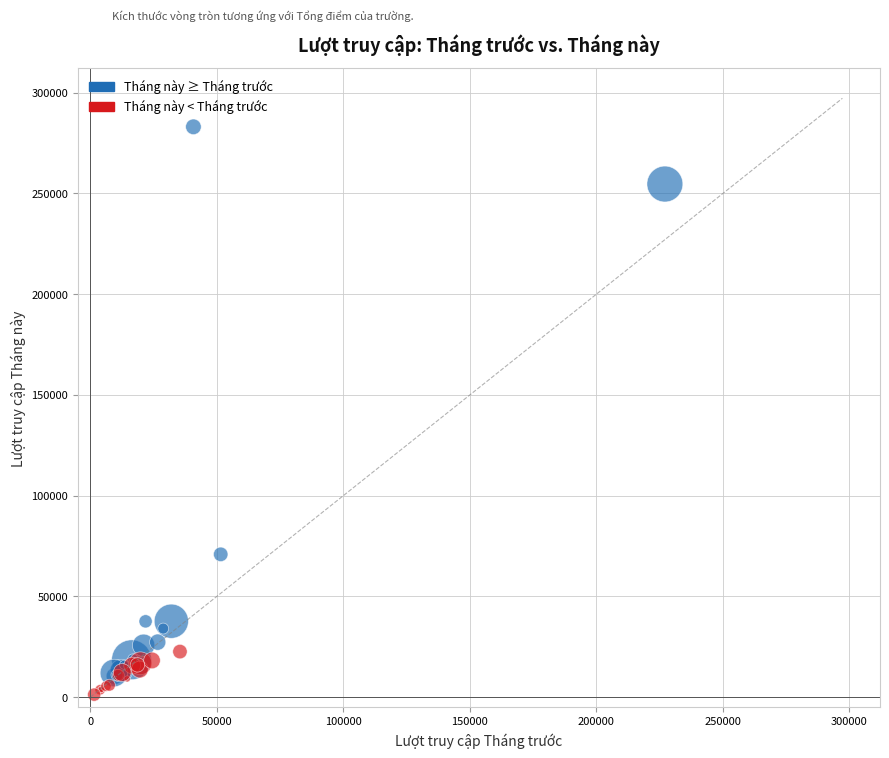

Which series reaches the maximum Y coordinate?

Tháng này ≥ Tháng trước